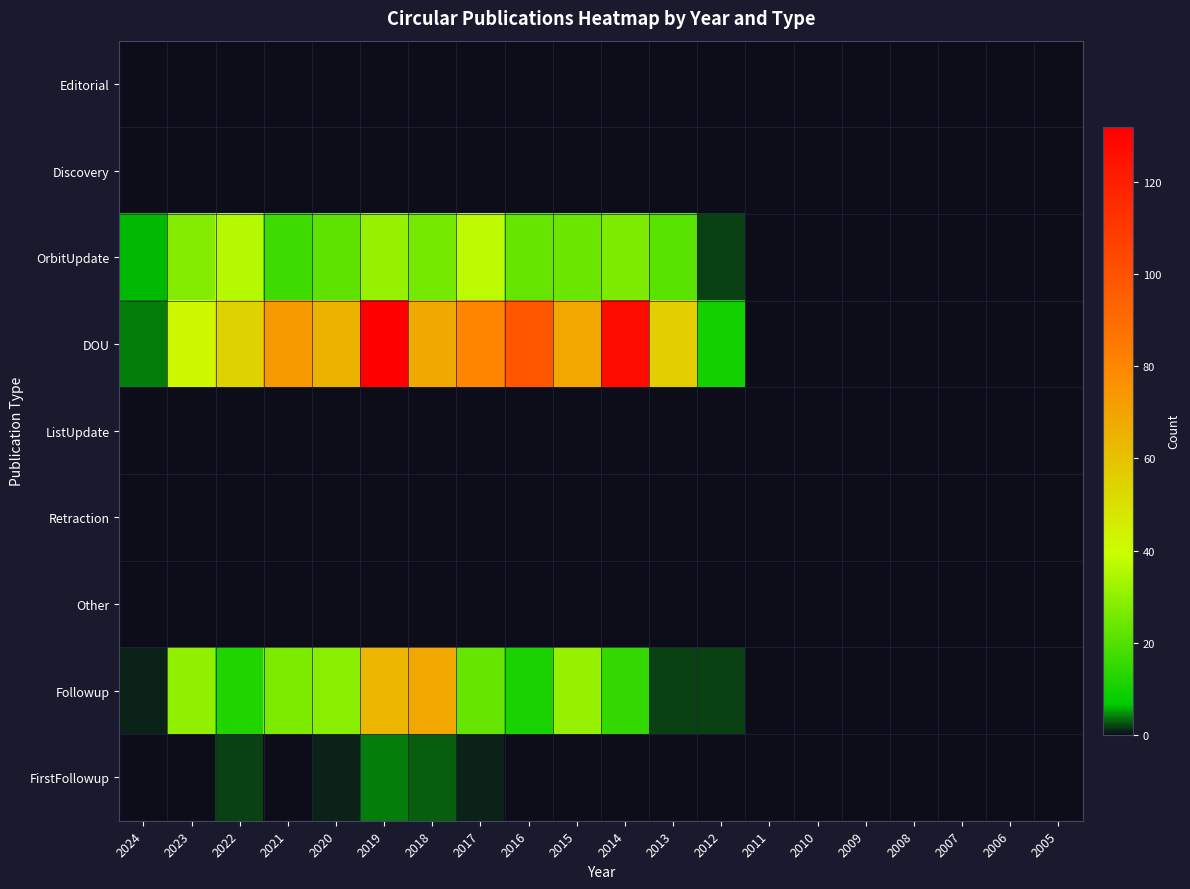

Reading right to left, list all the values displayed in this chart.

Editorial: 2005=0	2006=0	2007=0	2008=0	2009=0	2010=0	2011=0	2012=0	2013=0	2014=0	2015=0	2016=0	2017=0	2018=0	2019=0	2020=0	2021=0	2022=0	2023=0	2024=0
Discovery: 2005=0	2006=0	2007=0	2008=0	2009=0	2010=0	2011=0	2012=0	2013=0	2014=0	2015=0	2016=0	2017=0	2018=0	2019=0	2020=0	2021=0	2022=0	2023=0	2024=0
OrbitUpdate: 2005=0	2006=0	2007=0	2008=0	2009=0	2010=0	2011=0	2012=2	2013=21	2014=27	2015=24	2016=23	2017=37	2018=26	2019=31	2020=22	2021=17	2022=36	2023=28	2024=6
DOU: 2005=0	2006=0	2007=0	2008=0	2009=0	2010=0	2011=0	2012=10	2013=56	2014=127	2015=69	2016=98	2017=80	2018=68	2019=132	2020=65	2021=73	2022=54	2023=42	2024=4
ListUpdate: 2005=0	2006=0	2007=0	2008=0	2009=0	2010=0	2011=0	2012=0	2013=0	2014=0	2015=0	2016=0	2017=0	2018=0	2019=0	2020=0	2021=0	2022=0	2023=0	2024=0
Retraction: 2005=0	2006=0	2007=0	2008=0	2009=0	2010=0	2011=0	2012=0	2013=0	2014=0	2015=0	2016=0	2017=0	2018=0	2019=0	2020=0	2021=0	2022=0	2023=0	2024=0
Other: 2005=0	2006=0	2007=0	2008=0	2009=0	2010=0	2011=0	2012=0	2013=0	2014=0	2015=0	2016=0	2017=0	2018=0	2019=0	2020=0	2021=0	2022=0	2023=0	2024=0
Followup: 2005=0	2006=0	2007=0	2008=0	2009=0	2010=0	2011=0	2012=2	2013=2	2014=15	2015=31	2016=11	2017=23	2018=69	2019=64	2020=29	2021=27	2022=12	2023=30	2024=1
FirstFollowup: 2005=0	2006=0	2007=0	2008=0	2009=0	2010=0	2011=0	2012=0	2013=0	2014=0	2015=0	2016=0	2017=1	2018=3	2019=4	2020=1	2021=0	2022=2	2023=0	2024=0